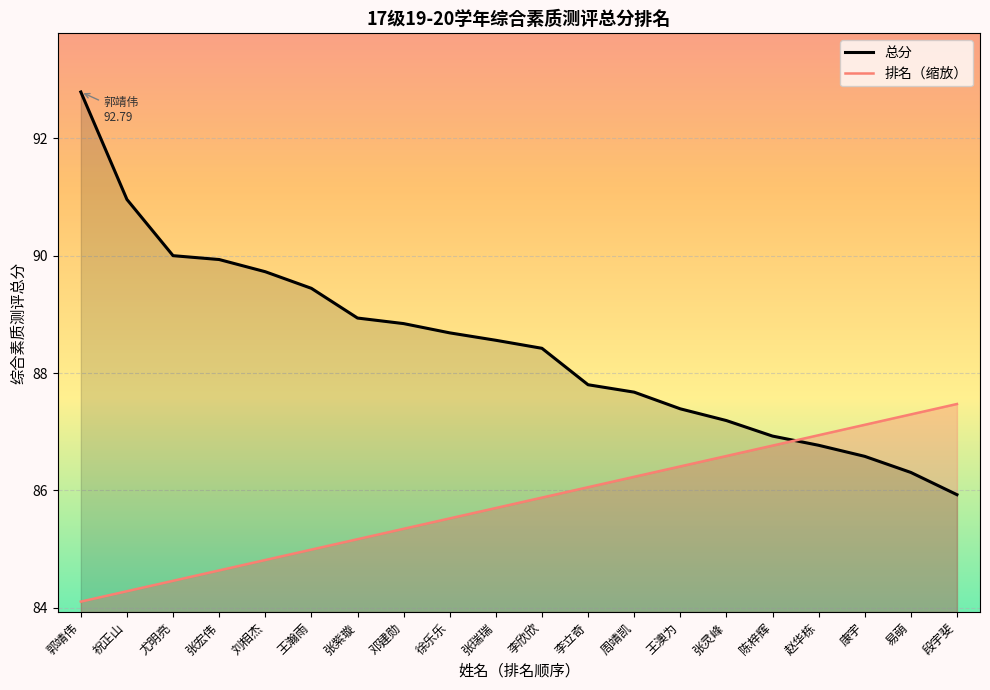

Which series has the largest total across all categories?

总分